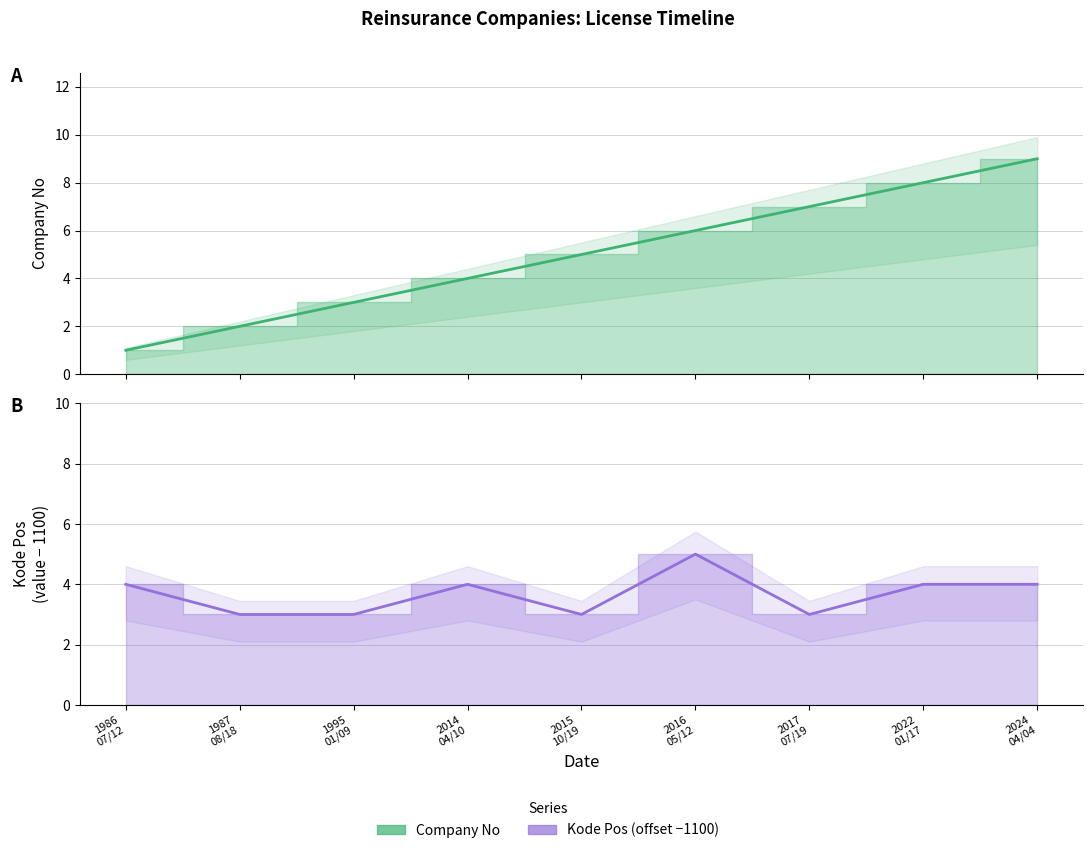

Rank the series at 2015 10/19 from lowest to highest value.

Kode Pos, Company No